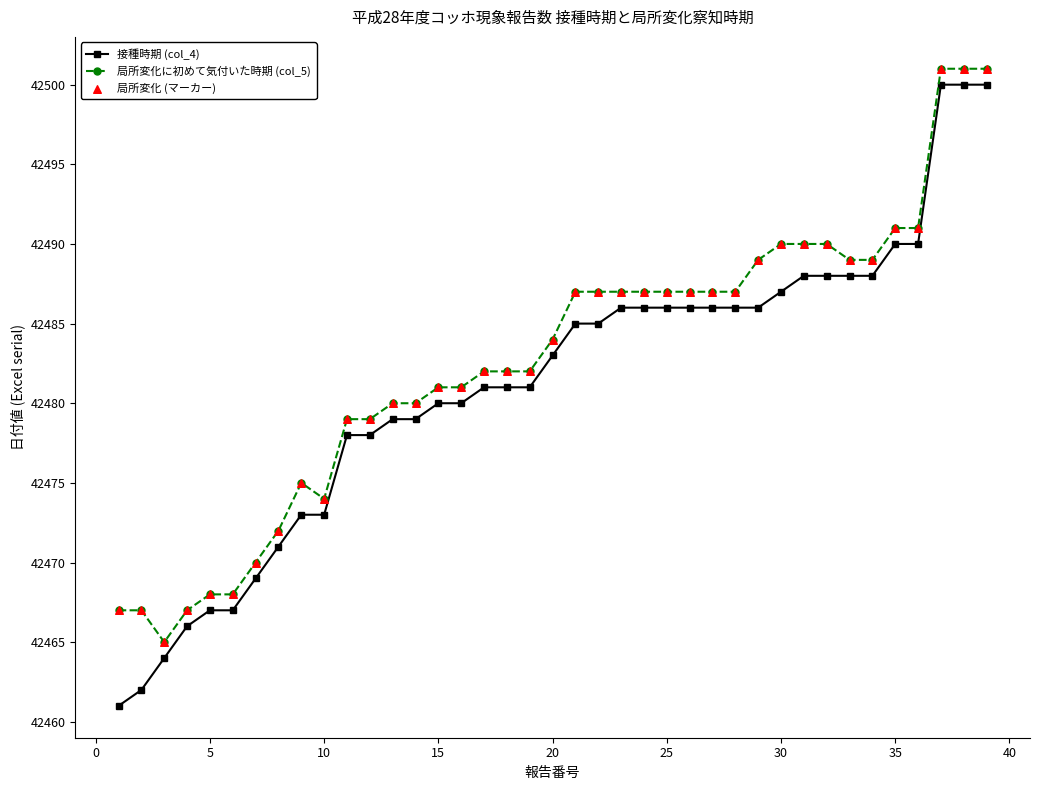

Which series has the largest range (max minus min)?

接種時期 (col_4)